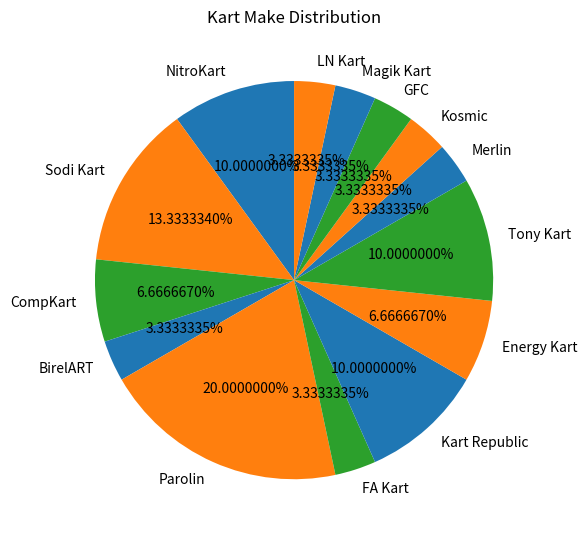

True or false: Sodi Kart accounts for 1% of the total.

False